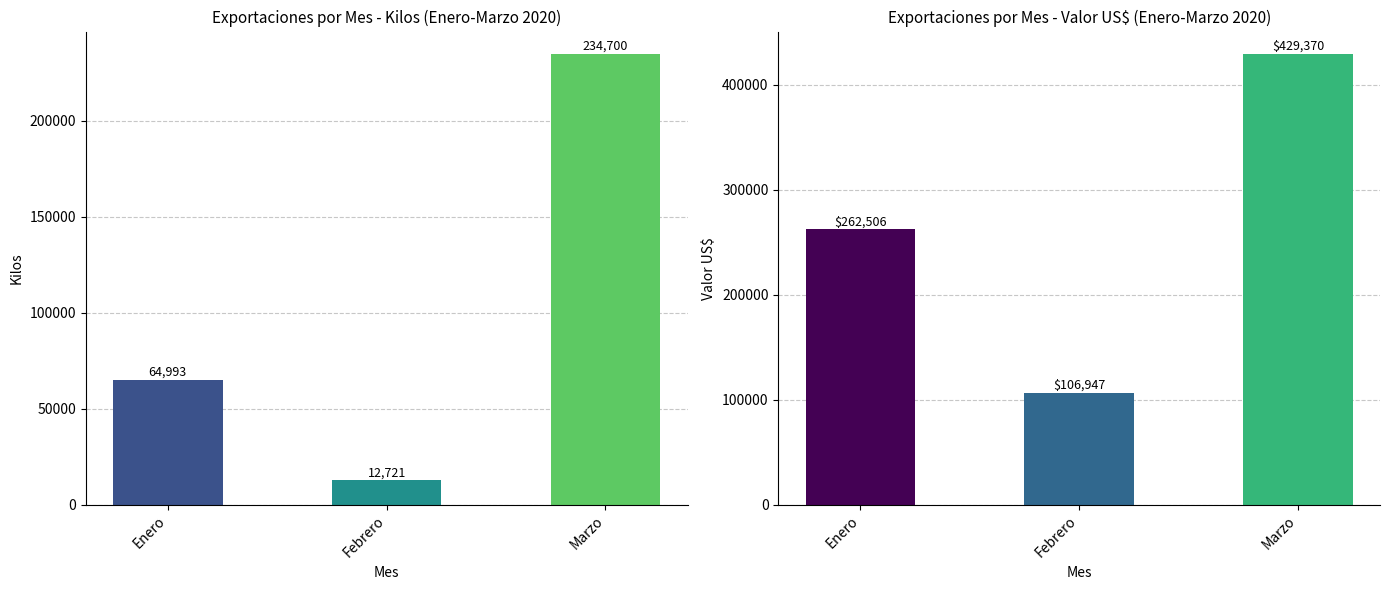

Reading left to right, extract all data points from this chart.

Kilos: 64993.5	12720.6	234700.3
Valor US$: 262506.0	106947.1	429370.0